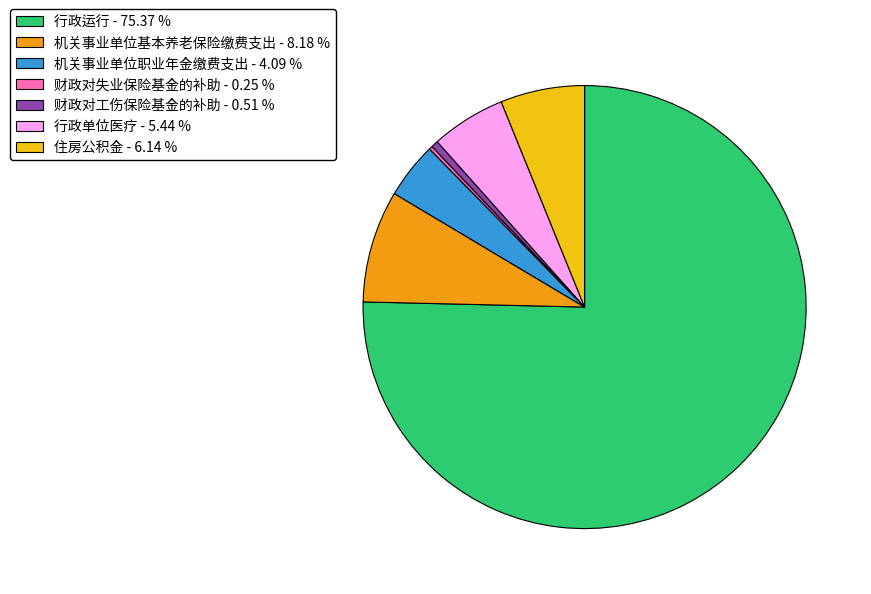

Between 行政运行 - 75.37 % and 行政单位医疗 - 5.44 %, which is larger?

行政运行 - 75.37 %